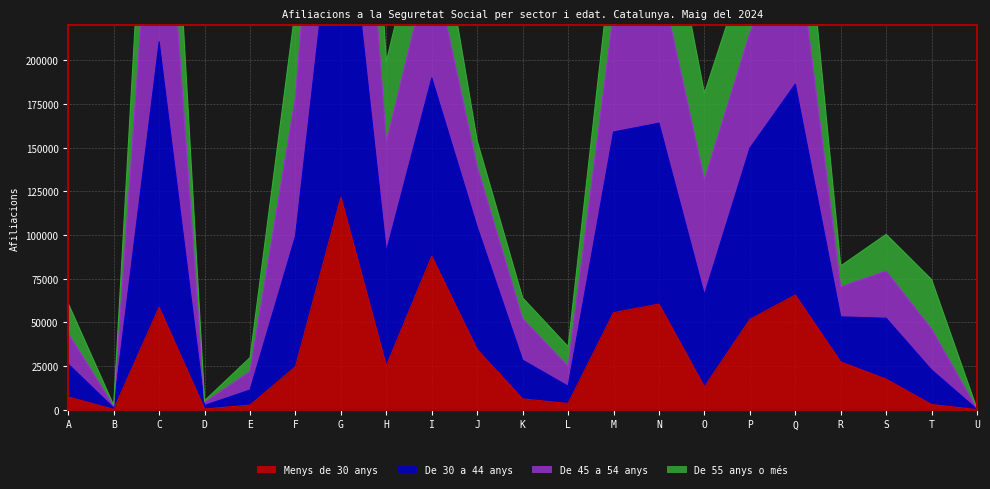

Is it true that Menys de 30 anys equals 17490 at S?

True